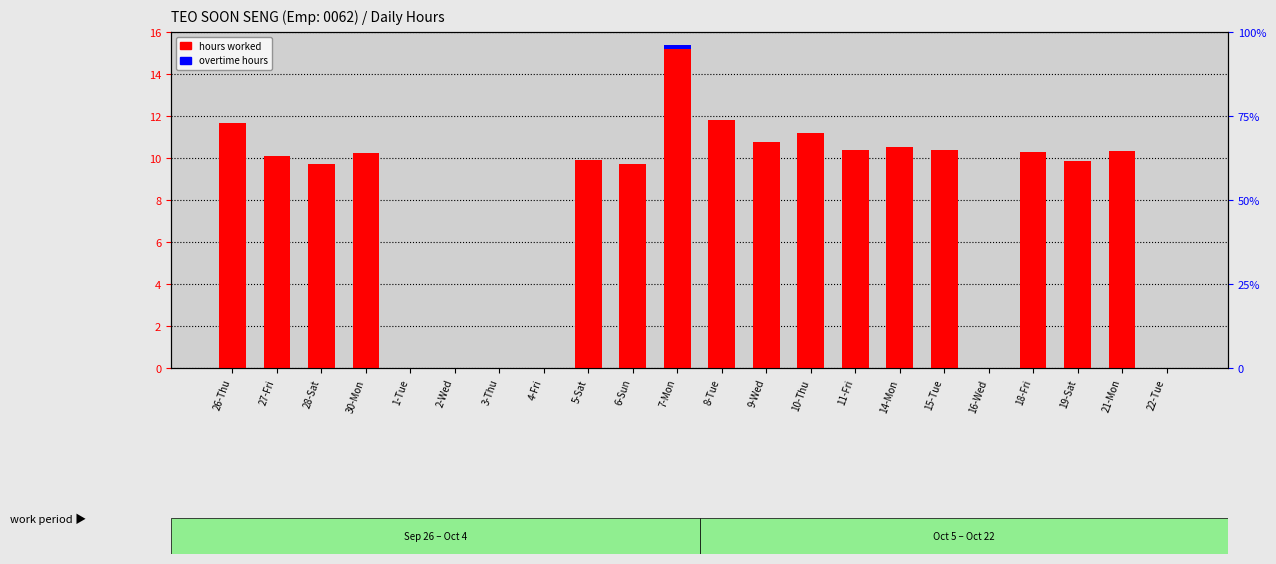

What position from the right is 7-Mon?

12